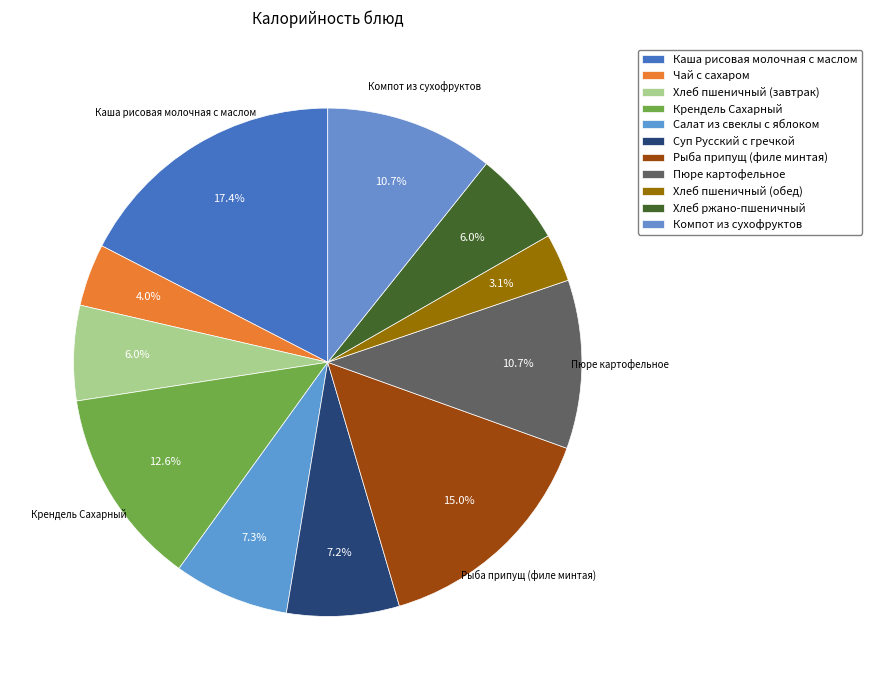

Is it true that Каша рисовая молочная с маслом is 17% of the pie?

True